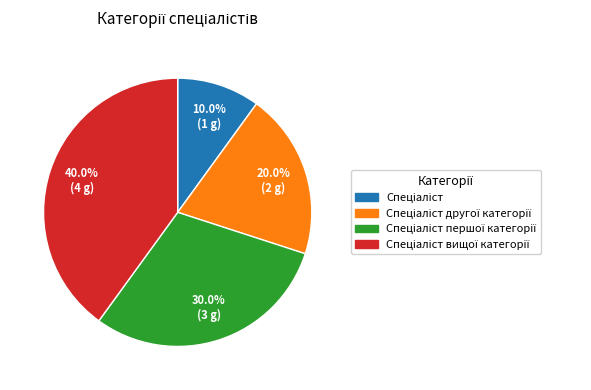

Is there any slice that represents more than half of the pie?

No